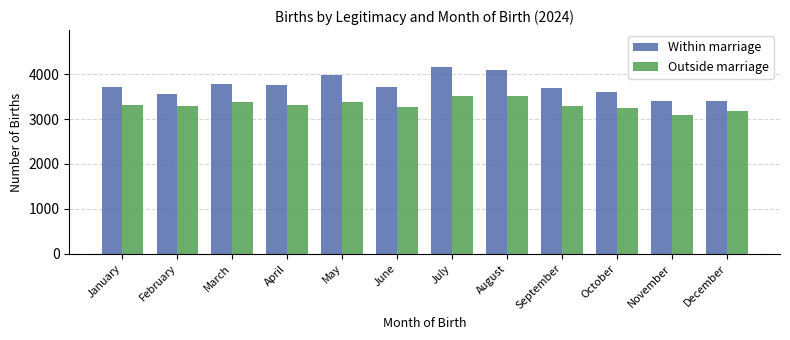

What is the difference between the highest and lowest values at November?

309